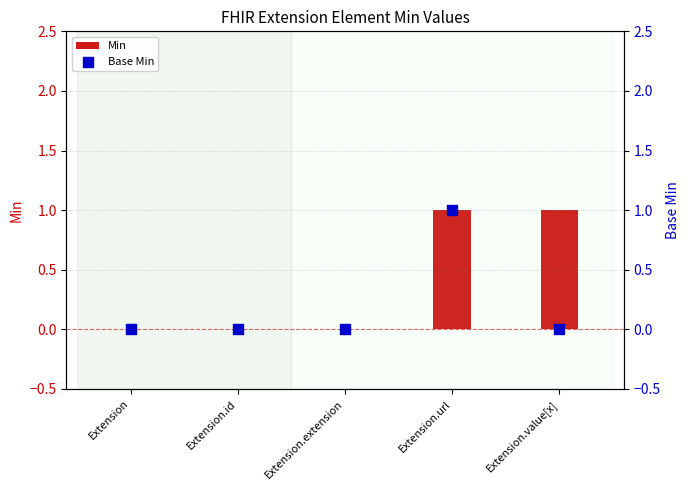

What are all the series names shown in the legend?

Min, Base Min